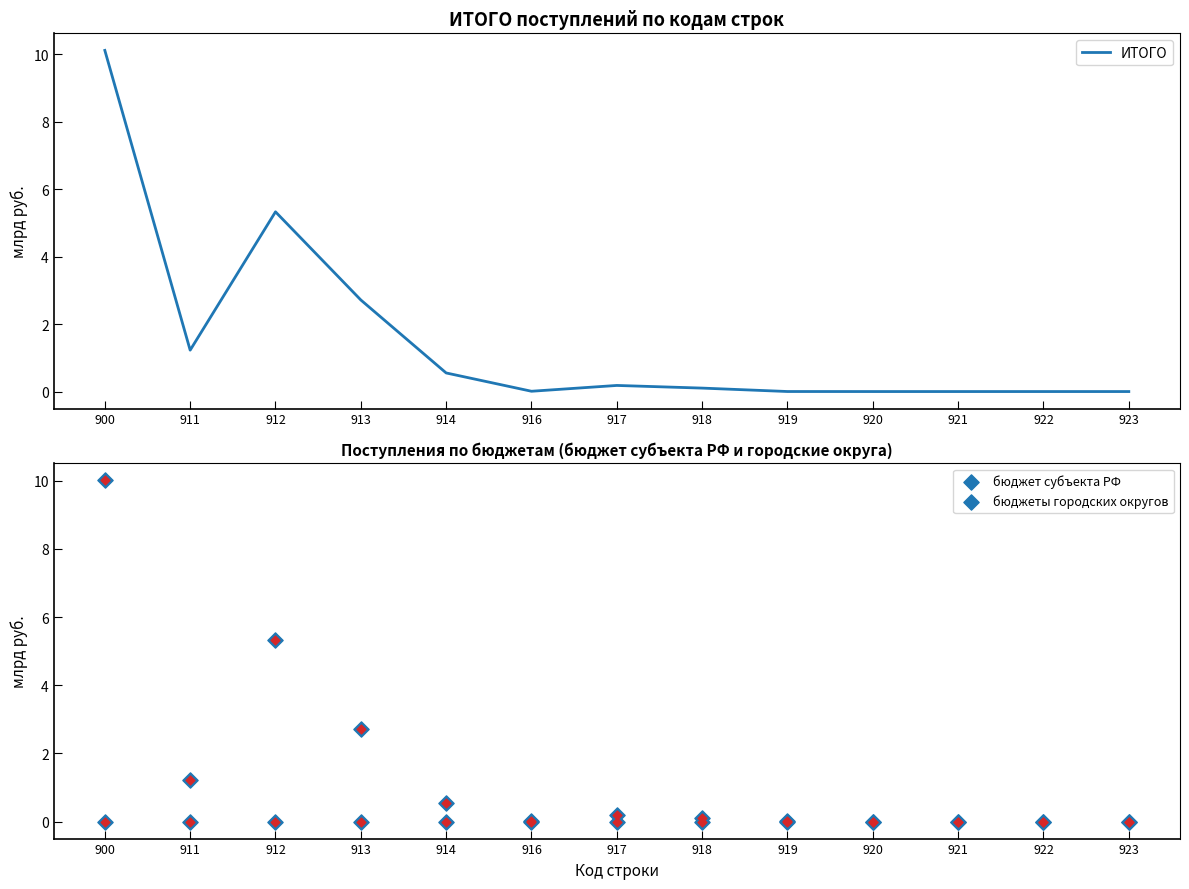

Is the value of ИТОГО at 919 greater than the value of бюджеты городских округов at 920?

Yes